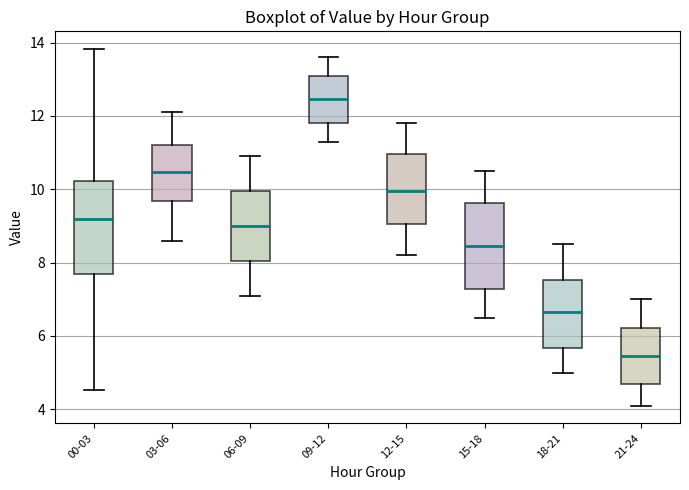

Which box's median line is the highest?

09-12